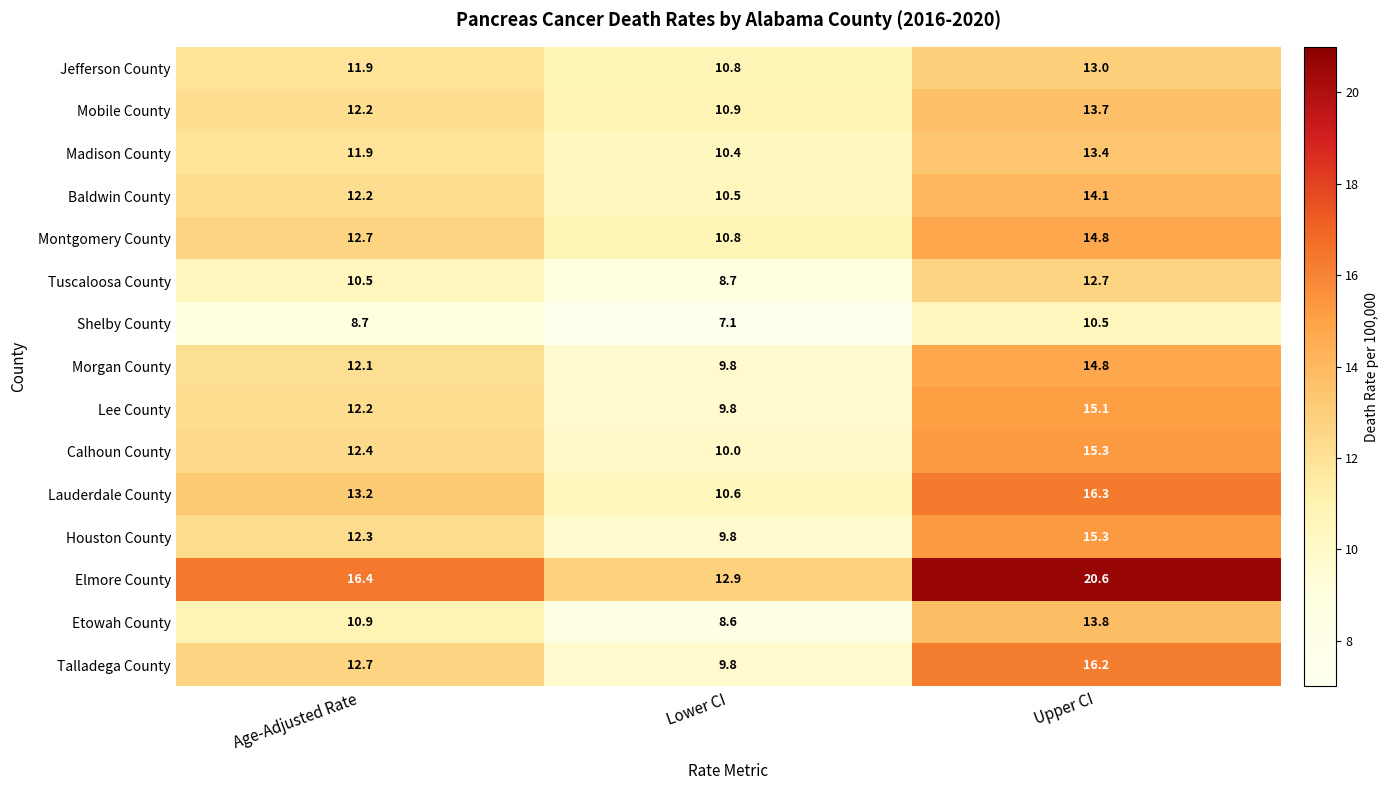

Which series has the largest range (max minus min)?

Elmore County